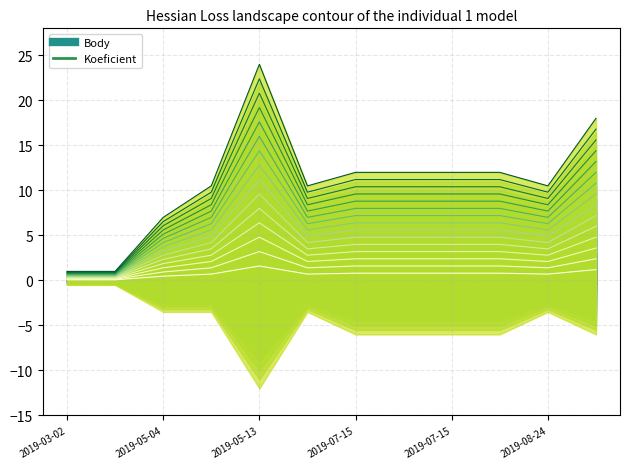

True or false: the data shows 1.3 at 7.

False